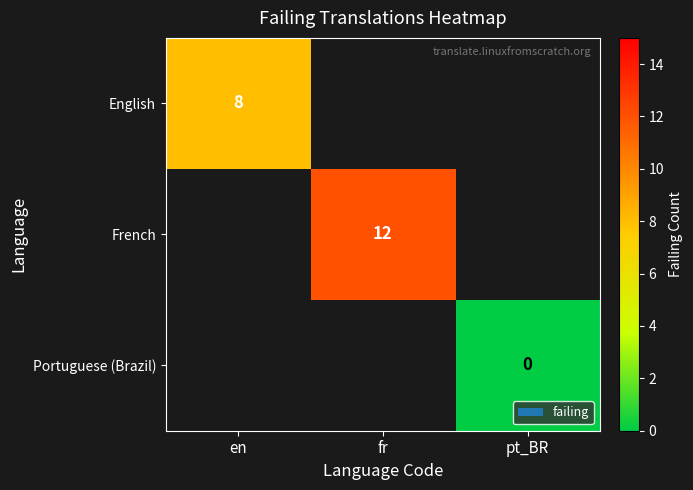

True or false: French has a value of 20 at fr.

False